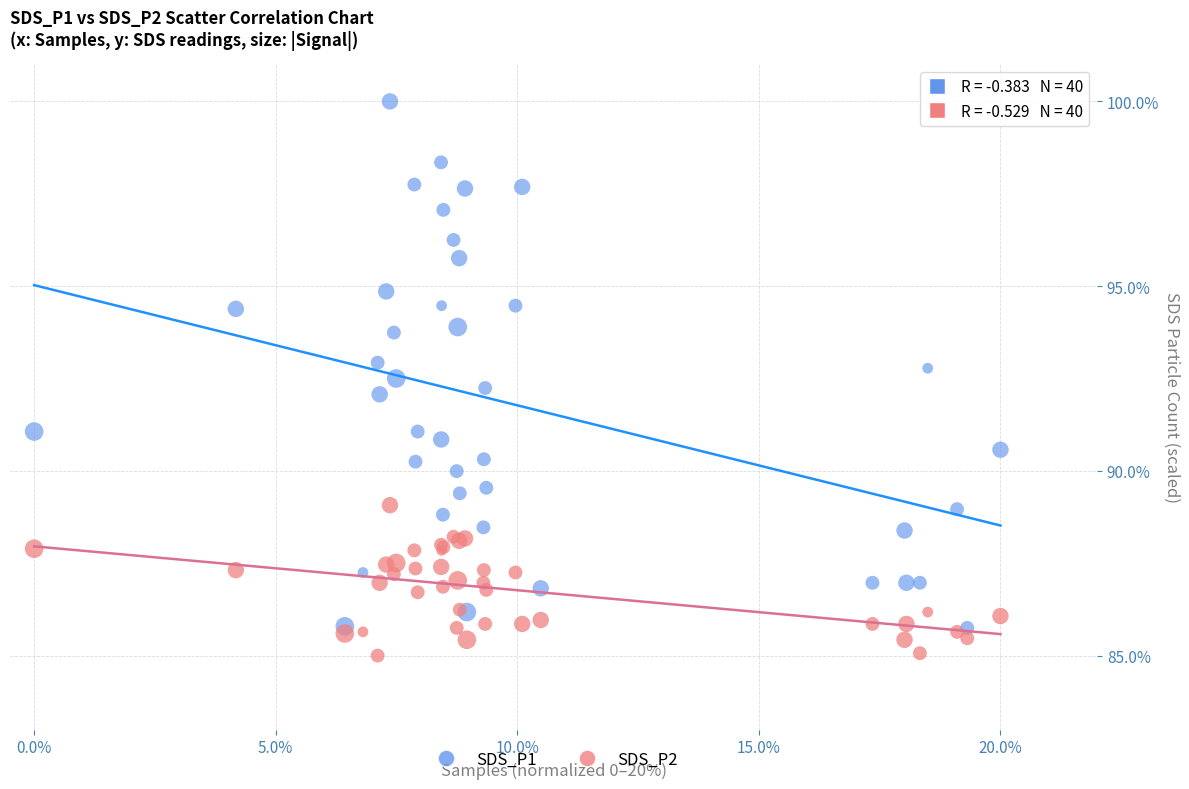

Which series has the widest spread of Y values?

SDS_P1